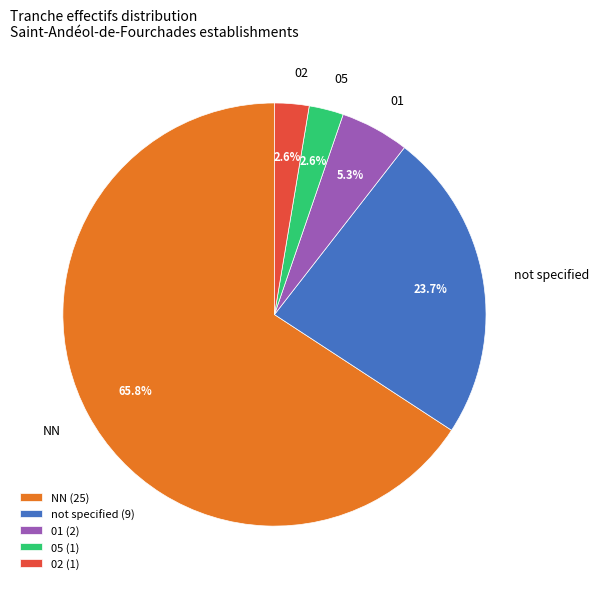

How many segments does this pie chart have?

5